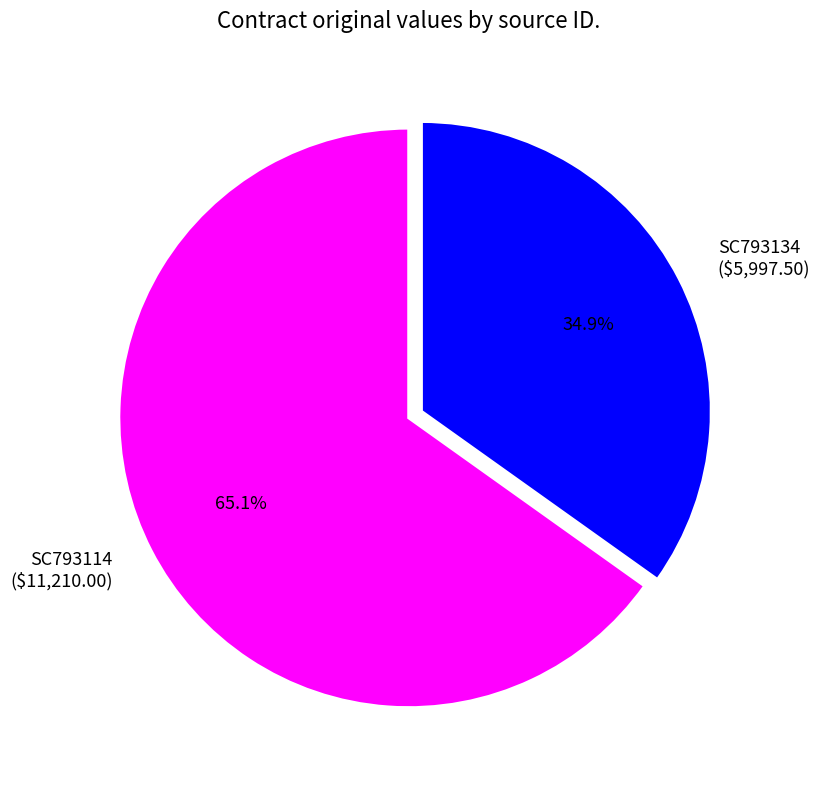

Which slice represents more than half of the pie?

SC793114